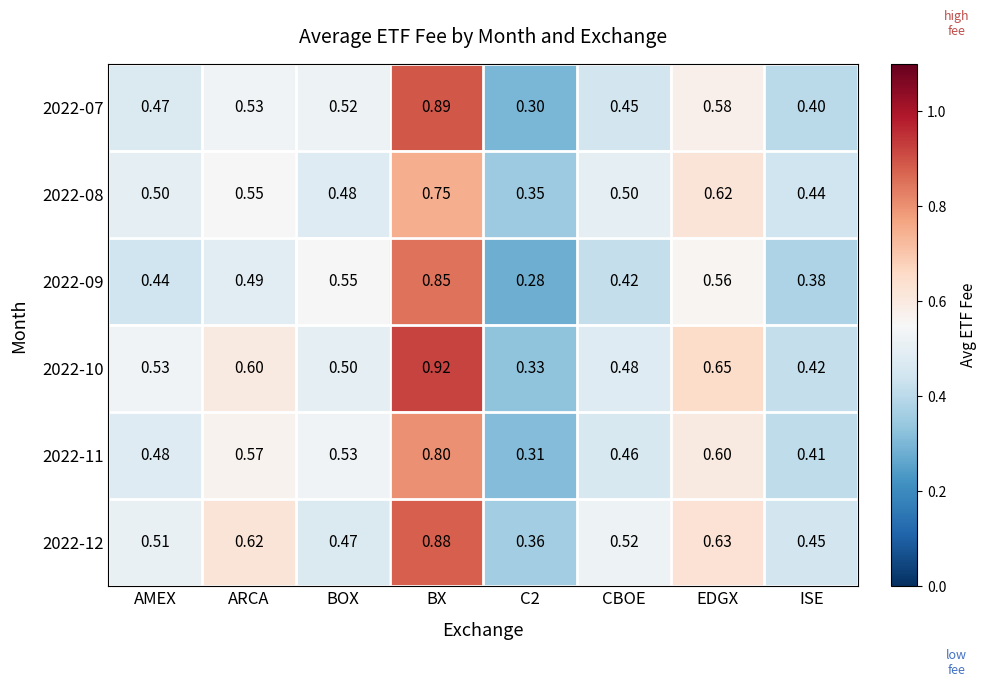

Which label corresponds to the largest value in the chart?

BX